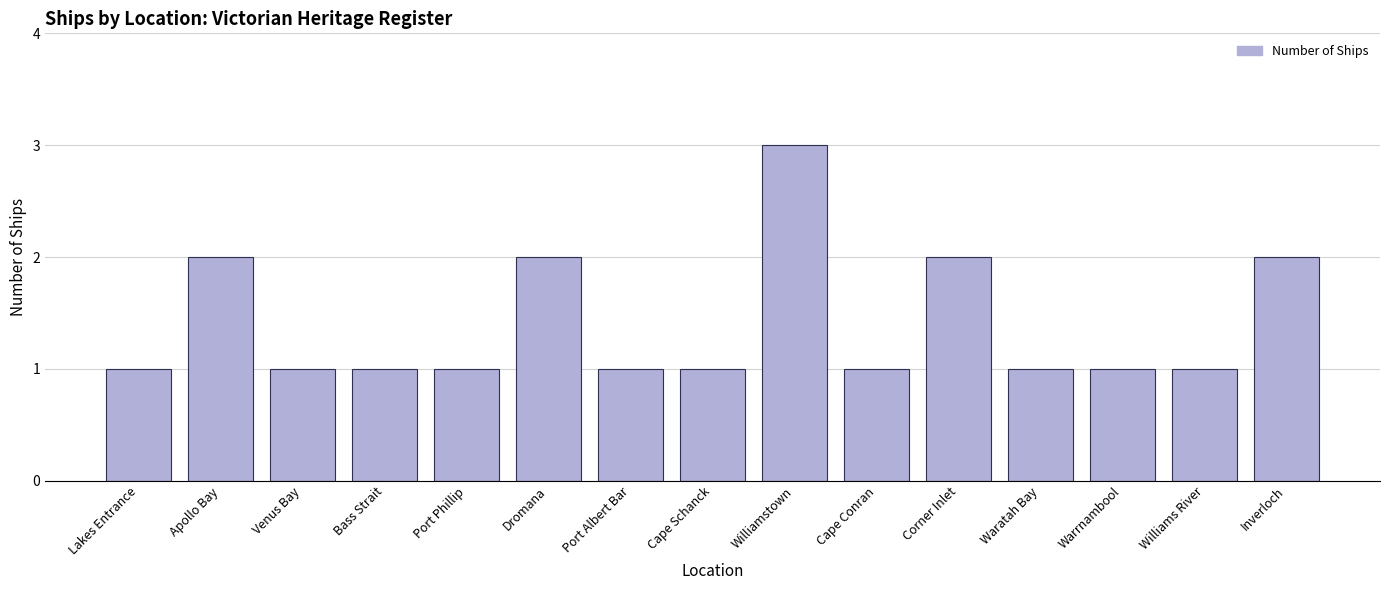

Is it true that the value at Corner Inlet is 4?

False